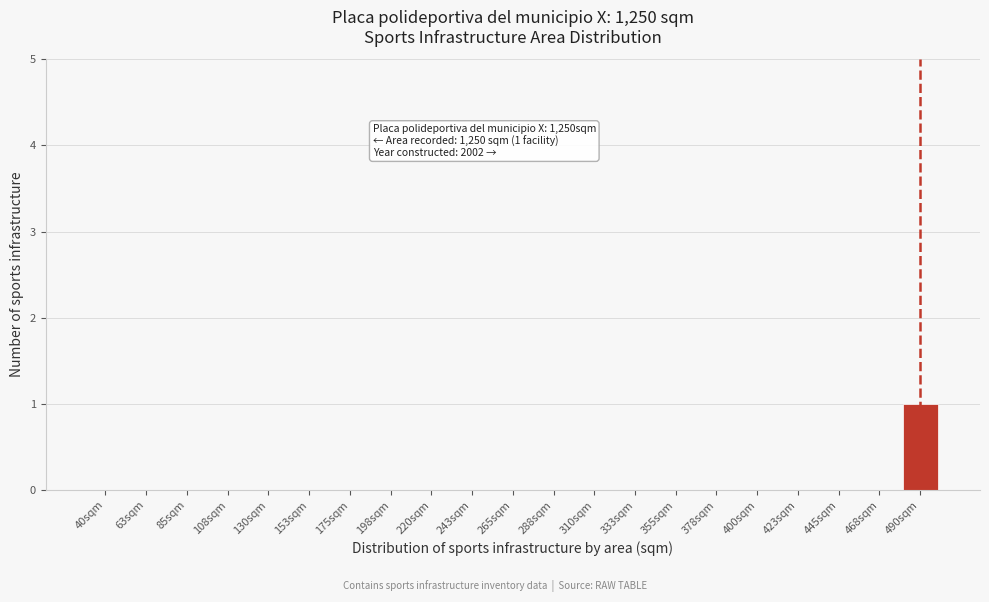

Reading right to left, what are all the values shown in this chart?

490sqm=1	468sqm=0	445sqm=0	423sqm=0	400sqm=0	378sqm=0	355sqm=0	333sqm=0	310sqm=0	288sqm=0	265sqm=0	243sqm=0	220sqm=0	198sqm=0	175sqm=0	153sqm=0	130sqm=0	108sqm=0	85sqm=0	63sqm=0	40sqm=0